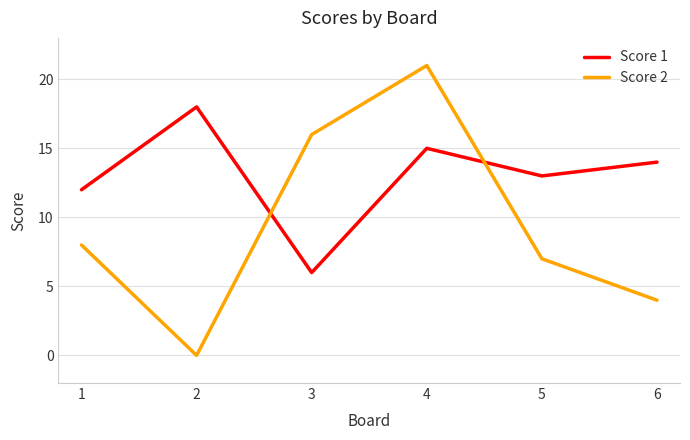

Which series has the largest total across all categories?

Score 1